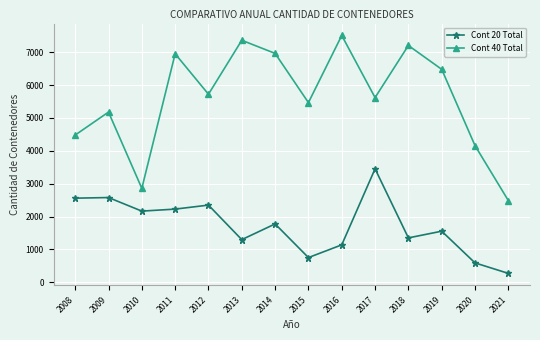

True or false: Cont 40 Total has more than 0 interior local peaks.

True